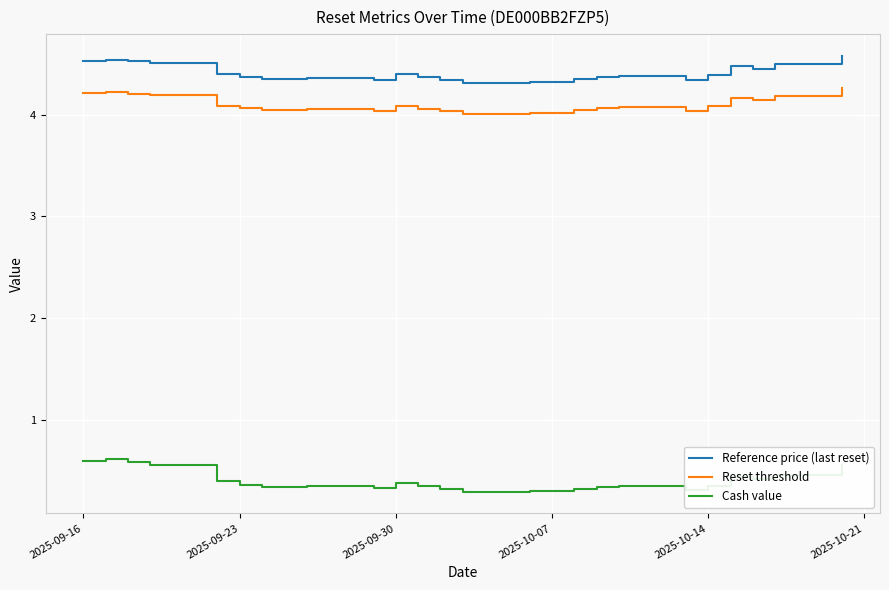

True or false: Reference price (last reset) has more than 0 interior local peaks.

True